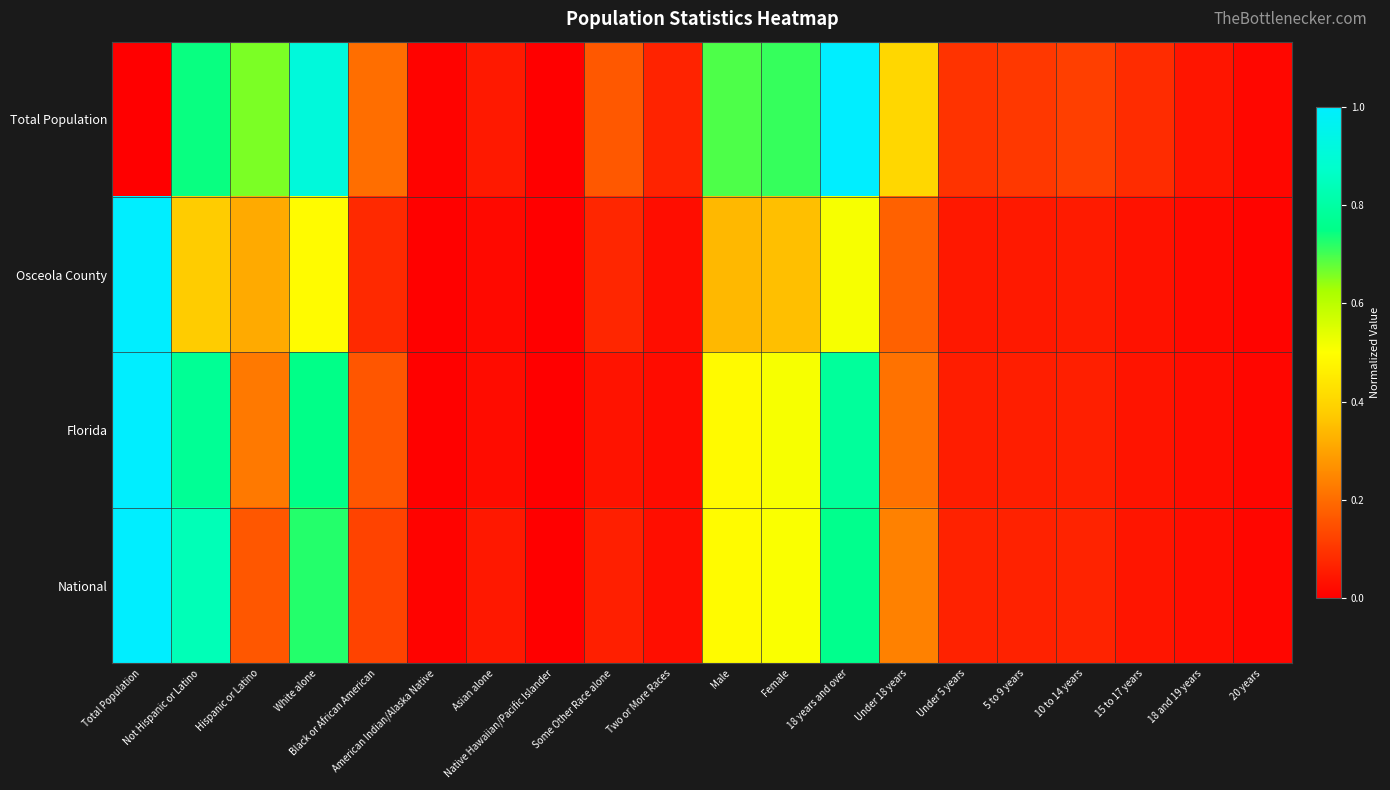

Reading right to left, transcribe all the data shown in this chart.

Total Population: 20 years=0.0	18 and 19 years=0.0	15 to 17 years=0.1	10 to 14 years=0.1	5 to 9 years=0.1	Under 5 years=0.1	Under 18 years=0.4	18 years and over=1.0	Female=0.7	Male=0.7	Two or More Races=0.1	Some Other Race alone=0.2	Native Hawaiian/Pacific Islander=0.0	Asian alone=0.0	American Indian/Alaska Native=0.0	Black or African American=0.2	White alone=0.9	Hispanic or Latino=0.7	Not Hispanic or Latino=0.7	Total Population=0.0
Osceola County: 20 years=0.0	18 and 19 years=0.0	15 to 17 years=0.0	10 to 14 years=0.1	5 to 9 years=0.0	Under 5 years=0.0	Under 18 years=0.2	18 years and over=0.5	Female=0.4	Male=0.3	Two or More Races=0.0	Some Other Race alone=0.1	Native Hawaiian/Pacific Islander=0.0	Asian alone=0.0	American Indian/Alaska Native=0.0	Black or African American=0.1	White alone=0.5	Hispanic or Latino=0.3	Not Hispanic or Latino=0.4	Total Population=1.0
Florida: 20 years=0.0	18 and 19 years=0.0	15 to 17 years=0.0	10 to 14 years=0.1	5 to 9 years=0.1	Under 5 years=0.1	Under 18 years=0.2	18 years and over=0.8	Female=0.5	Male=0.5	Two or More Races=0.0	Some Other Race alone=0.0	Native Hawaiian/Pacific Islander=0.0	Asian alone=0.0	American Indian/Alaska Native=0.0	Black or African American=0.2	White alone=0.8	Hispanic or Latino=0.2	Not Hispanic or Latino=0.8	Total Population=1.0
National: 20 years=0.0	18 and 19 years=0.0	15 to 17 years=0.0	10 to 14 years=0.1	5 to 9 years=0.1	Under 5 years=0.1	Under 18 years=0.2	18 years and over=0.8	Female=0.5	Male=0.5	Two or More Races=0.0	Some Other Race alone=0.1	Native Hawaiian/Pacific Islander=0.0	Asian alone=0.0	American Indian/Alaska Native=0.0	Black or African American=0.1	White alone=0.7	Hispanic or Latino=0.2	Not Hispanic or Latino=0.8	Total Population=1.0